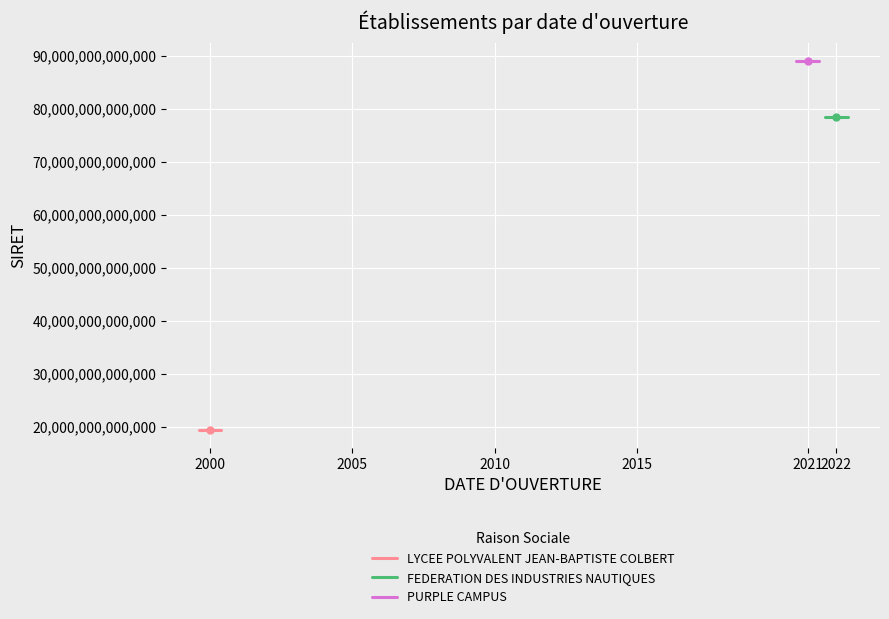

At which label does LYCEE POLYVALENT JEAN-BAPTISTE COLBERT reach its minimum?

2000